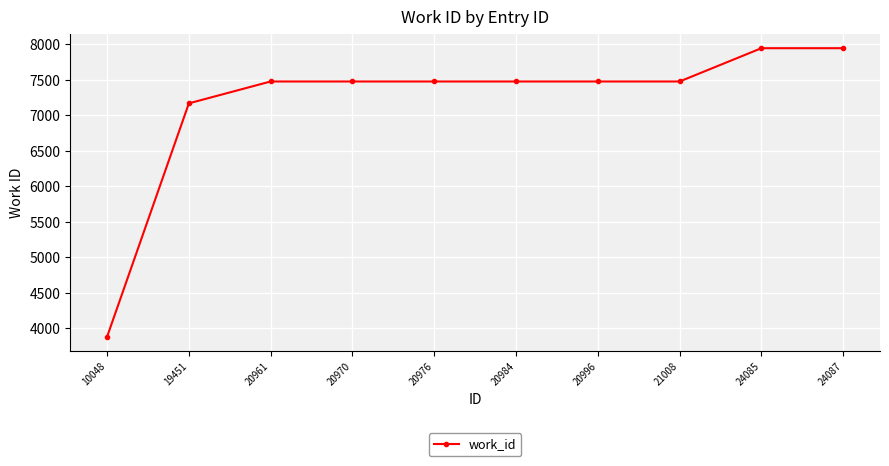

What is the change in value from 10048 to 20976?

+3597